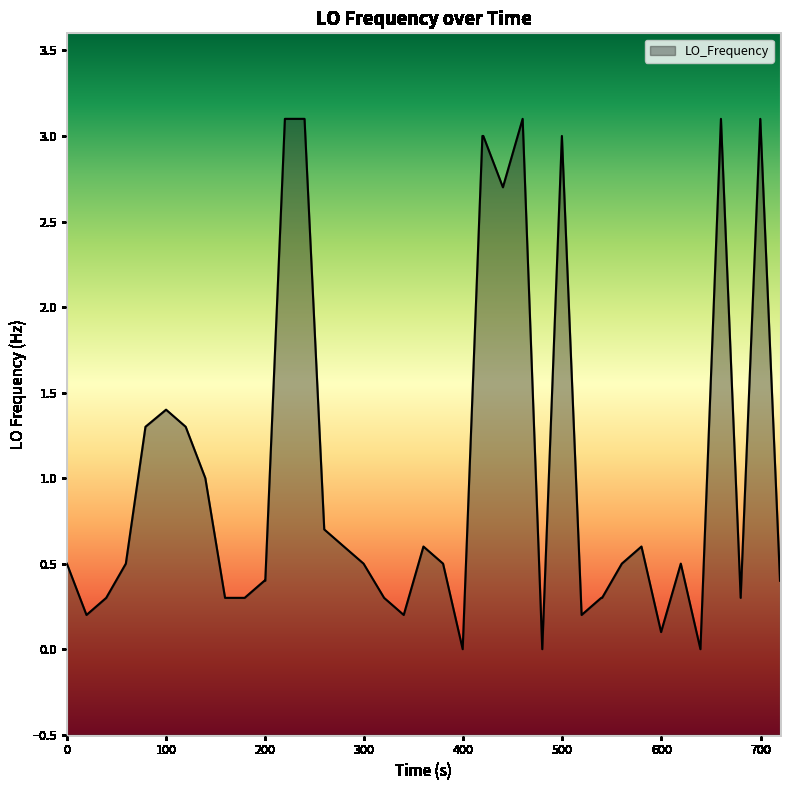

What is the average value?

1.0